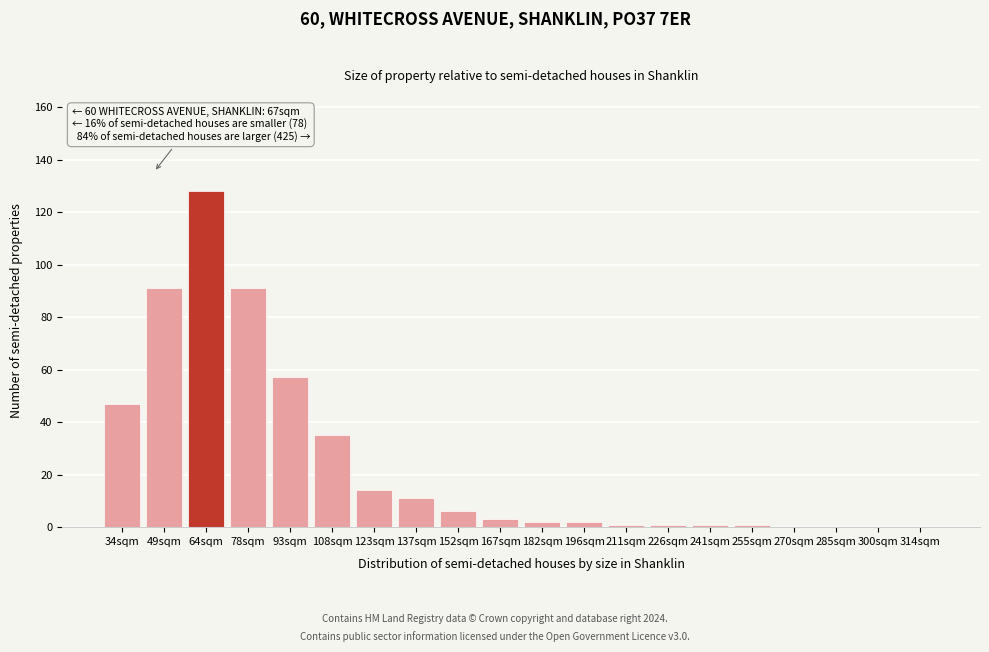

Reading right to left, extract all data points from this chart.

314sqm=0	300sqm=0	285sqm=0	270sqm=0	255sqm=1	241sqm=1	226sqm=1	211sqm=1	196sqm=2	182sqm=2	167sqm=3	152sqm=6	137sqm=11	123sqm=14	108sqm=35	93sqm=57	78sqm=91	64sqm=128	49sqm=91	34sqm=47